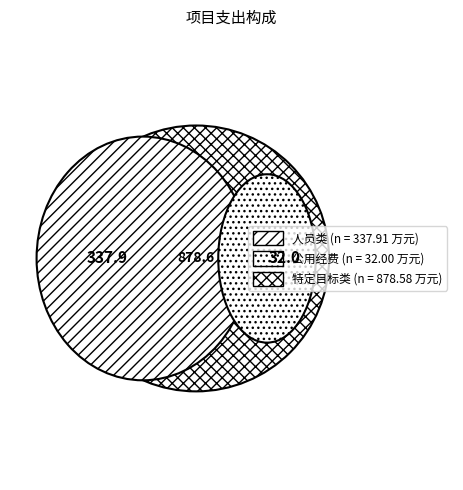

What is the change in value from 公用经费 to 特定目标类?

+846.6